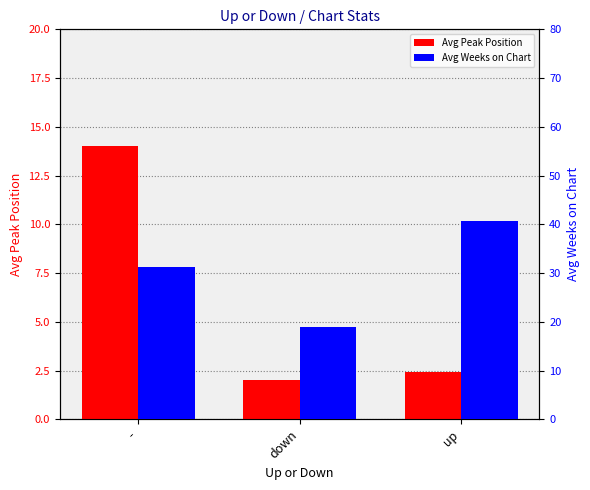

What is the average value of the Avg Weeks on Chart series?

30.3